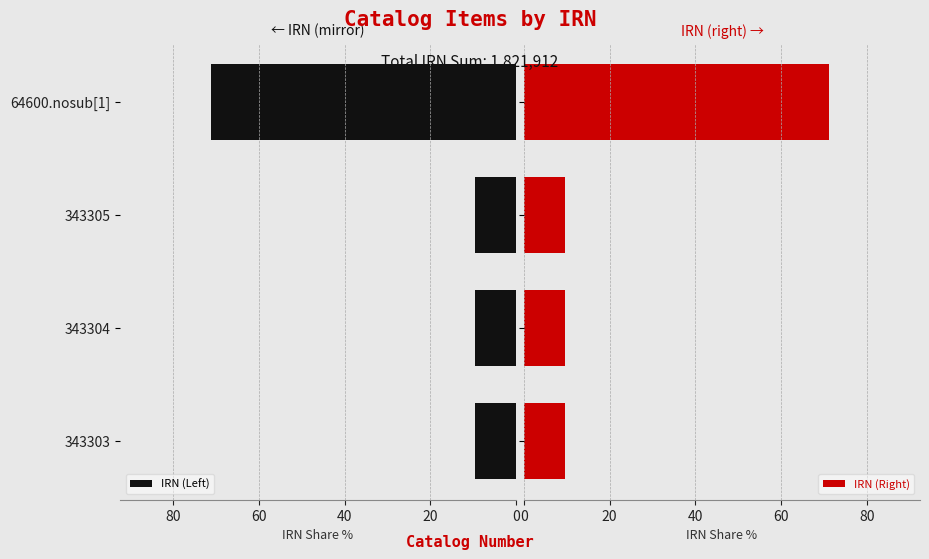

Which series has the largest range (max minus min)?

IRN (Left)